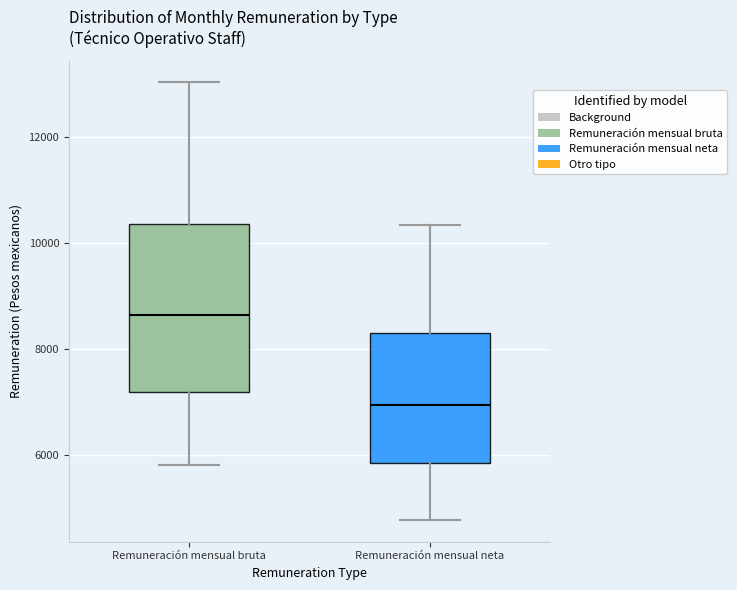

Reading left to right, read every box against the y-axis: the position of its median line, the range the box covers, and the ends of its whiskers. The values are not printed on the chart, so give them approximately, as read against the axis.

Remuneración mensual bruta: median 8600, box 7200 to 10400, whiskers 5800 to 13000
Remuneración mensual neta: median 7000, box 5800 to 8200, whiskers 4800 to 10400